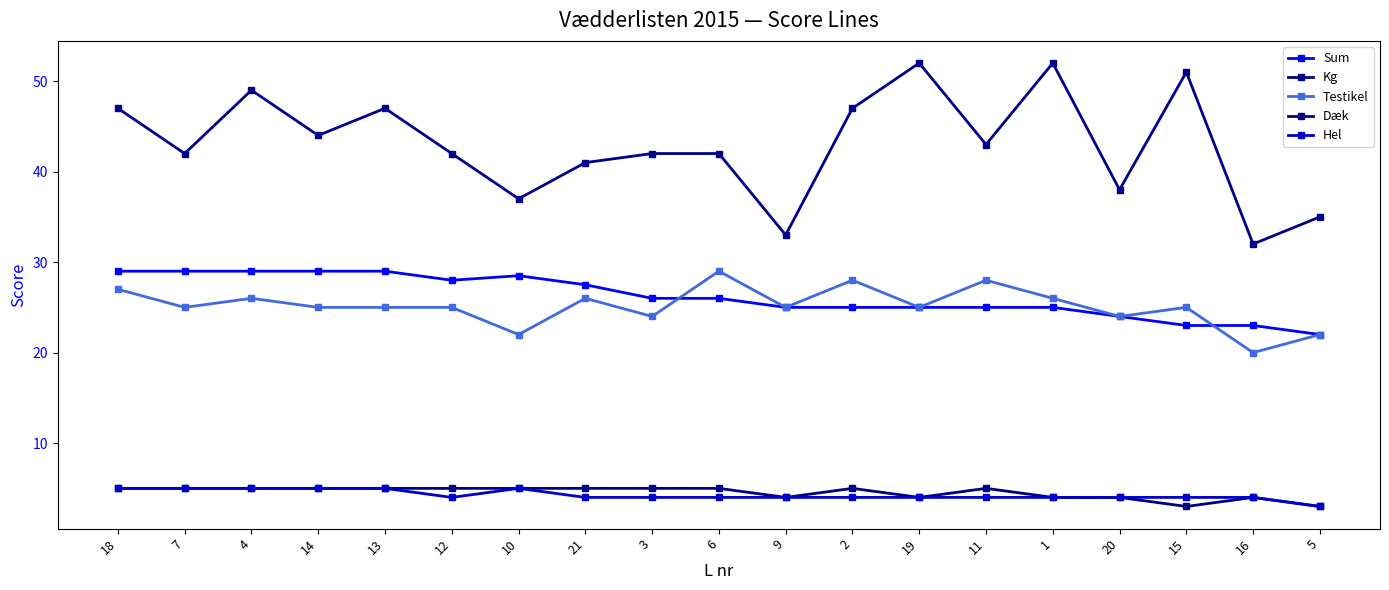

Where is Hel nearest to the value 4?

12